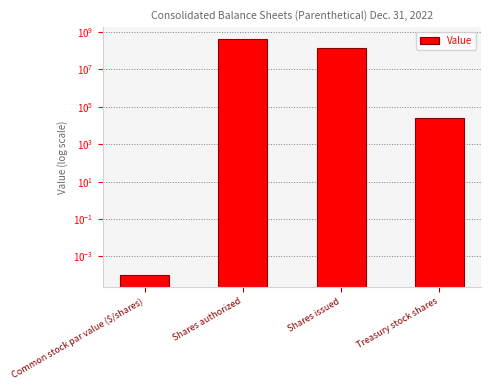

Which category has the highest value across all series?

Shares authorized